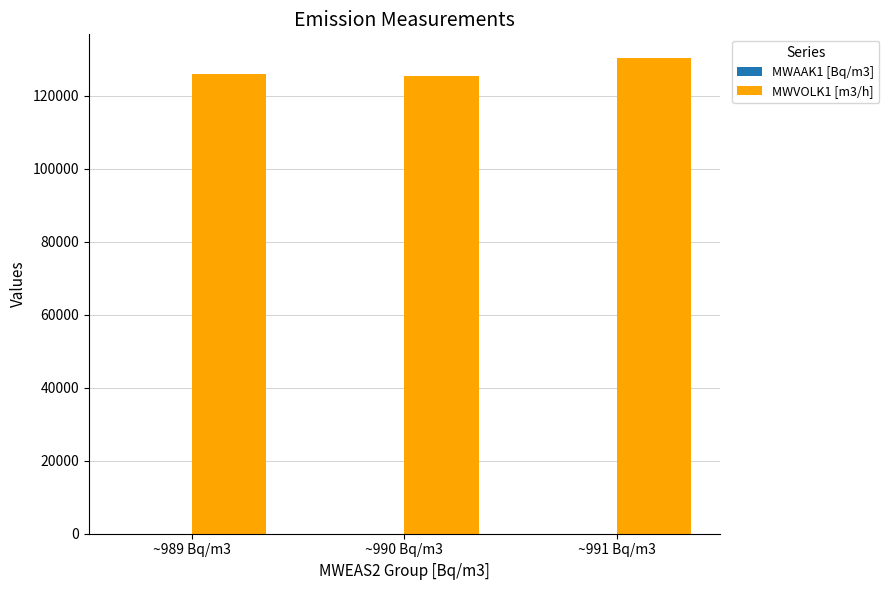

Which series has the largest total across all categories?

MWVOLK1 [m3/h]